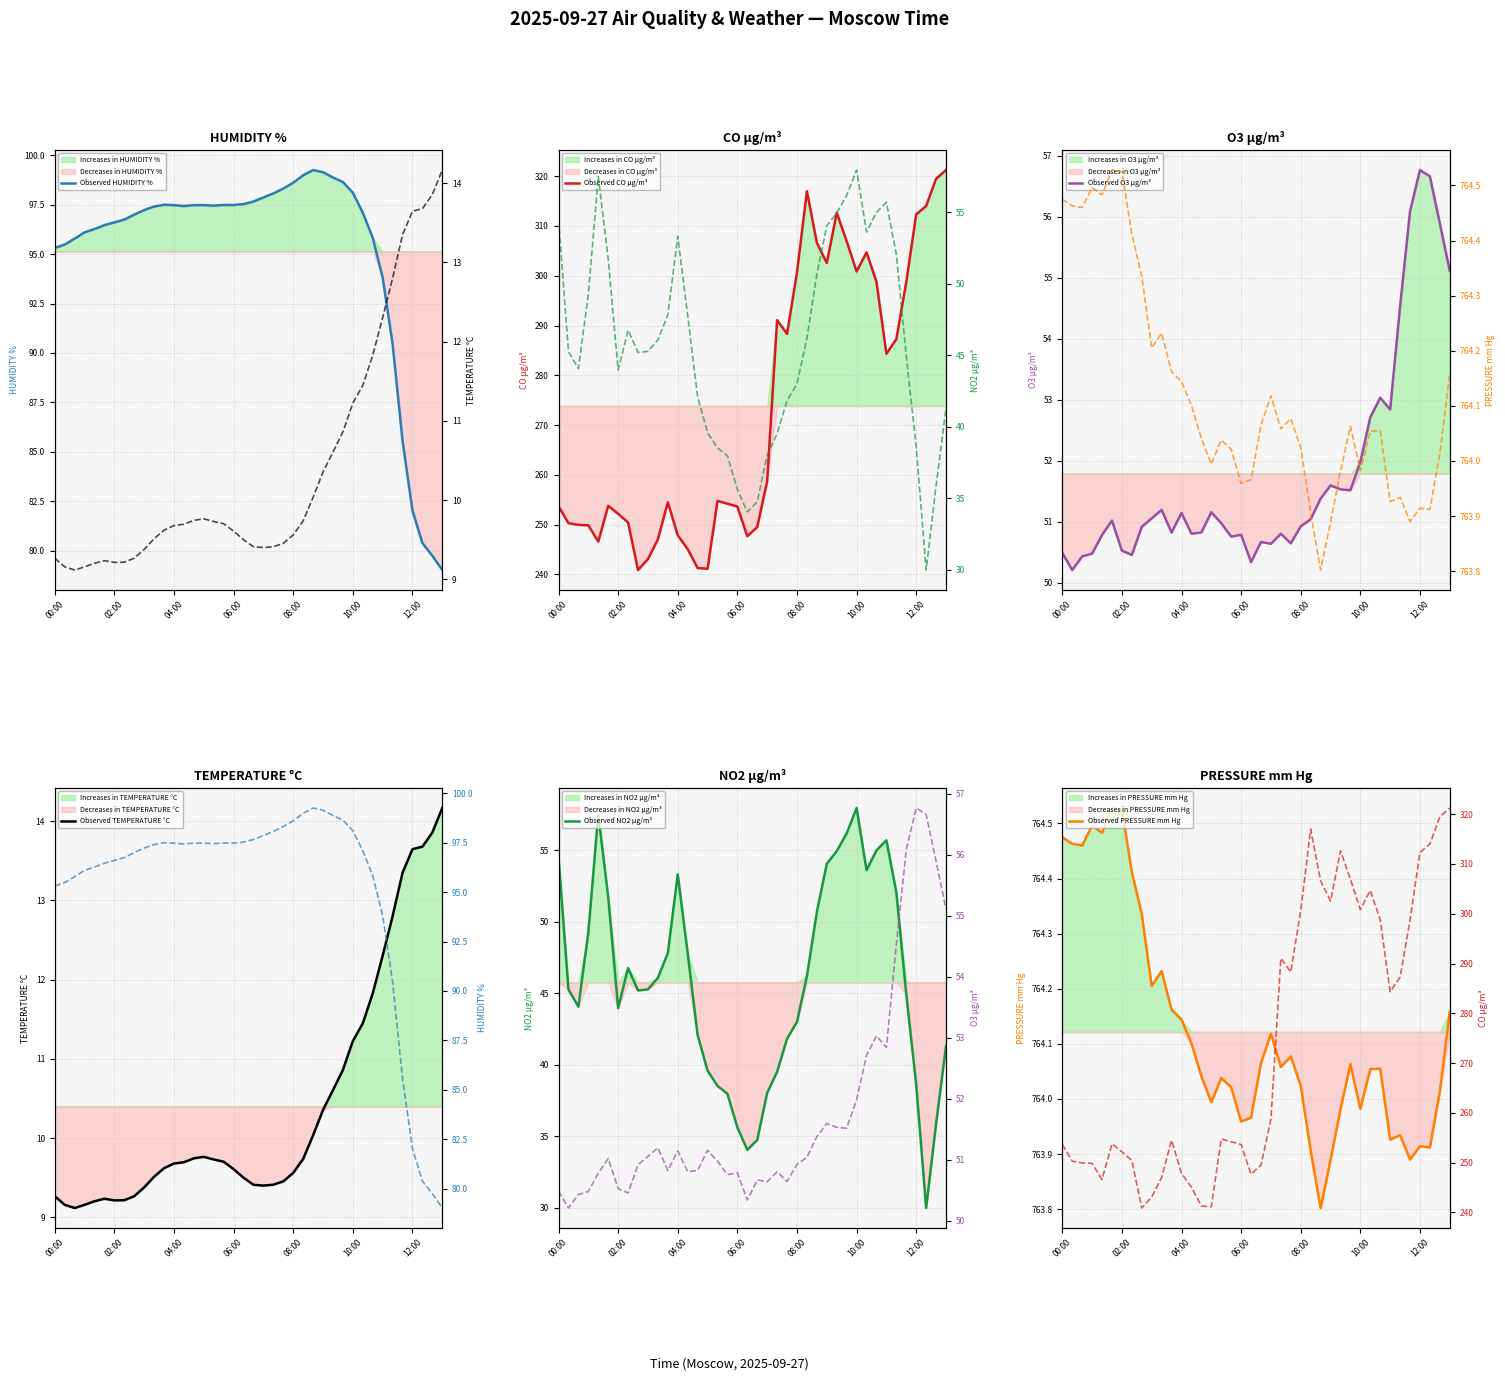

Reading right to left, what are all the values shown in this chart?

HUMIDITY %: 79.0	79.7	80.4	82.0	85.6	90.5	93.8	95.8	97.1	98.1	98.6	98.9	99.1	99.3	99.0	98.6	98.3	98.1	97.9	97.7	97.5	97.5	97.5	97.5	97.5	97.5	97.4	97.5	97.5	97.4	97.2	97.0	96.7	96.6	96.5	96.3	96.1	95.8	95.5	95.3
CO µg/m³: 321.2	319.5	314.0	312.3	298.7	287.3	284.3	298.8	304.7	300.8	306.9	312.6	302.5	306.6	317.0	300.7	288.3	291.1	258.7	249.5	247.7	253.6	254.2	254.8	241.1	241.3	245.1	247.9	254.5	247.0	243.1	240.9	250.4	252.2	253.8	246.6	249.9	249.9	250.3	253.7
NO2 µg/m³: 41.3	35.9	30.0	38.6	44.9	52.1	55.7	55.0	53.6	58.0	56.2	54.9	54.1	50.7	46.2	43.0	41.8	39.5	38.0	34.7	34.0	35.6	38.0	38.5	39.6	42.1	47.8	53.3	47.8	46.1	45.3	45.2	46.8	44.0	51.7	57.5	49.3	44.1	45.3	54.5
O3 µg/m³: 55.1	55.9	56.7	56.8	56.1	54.5	52.8	53.0	52.7	52.0	51.5	51.5	51.6	51.4	51.0	50.9	50.6	50.8	50.6	50.7	50.3	50.8	50.8	51.0	51.2	50.8	50.8	51.1	50.8	51.2	51.1	50.9	50.5	50.5	51.0	50.8	50.5	50.4	50.2	50.5
PRESSURE mm Hg: 764.2	764.0	763.9	763.9	763.9	763.9	763.9	764.1	764.1	764.0	764.1	764.0	763.9	763.8	763.9	764.0	764.1	764.1	764.1	764.1	764.0	764.0	764.0	764.0	764.0	764.0	764.1	764.1	764.2	764.2	764.2	764.3	764.4	764.5	764.5	764.5	764.5	764.5	764.5	764.5
TEMPERATURE °C: 14.2	13.9	13.7	13.6	13.3	12.8	12.3	11.8	11.4	11.2	10.9	10.6	10.4	10.0	9.7	9.6	9.5	9.4	9.4	9.4	9.5	9.6	9.7	9.7	9.8	9.7	9.7	9.7	9.6	9.5	9.4	9.3	9.2	9.2	9.2	9.2	9.2	9.1	9.2	9.3